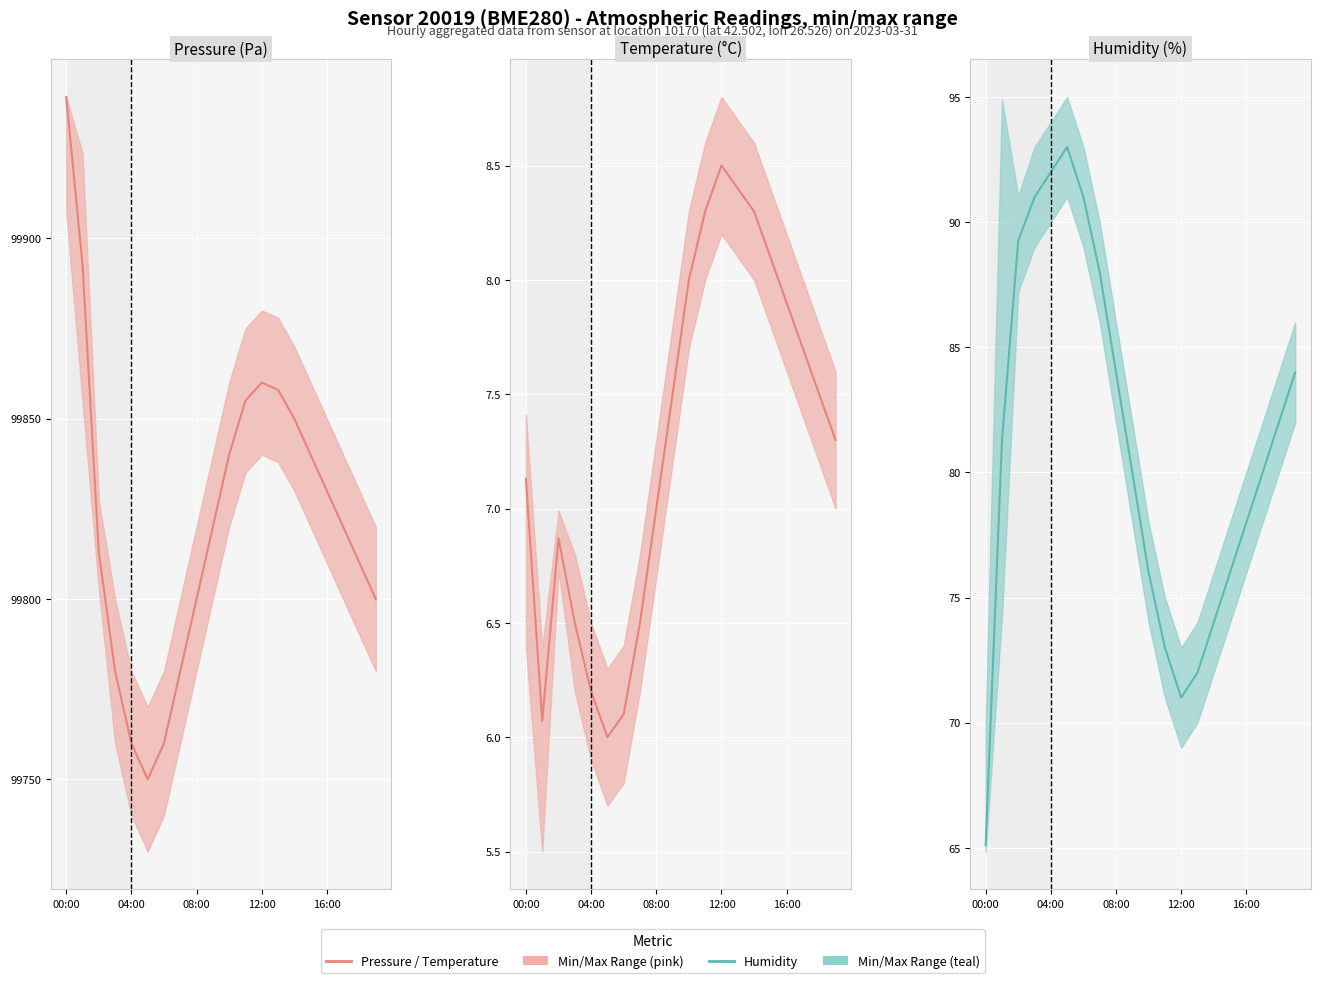

Reading left to right, what are all the values shown in this chart?

Pressure (line): 99939.2	99892.8	99813.1	99780.0	99760.0	99750.0	99760.0	99780.0	99800.0	99820.0	99840.0	99855.0	99860.0	99858.0	99850.0	99840.0	99830.0	99820.0	99810.0	99800.0
Temperature (line): 7.1	6.1	6.9	6.5	6.2	6.0	6.1	6.5	7.0	7.5	8.0	8.3	8.5	8.4	8.3	8.1	7.9	7.7	7.5	7.3
Humidity (line): 65.1	81.3	89.3	91.0	92.0	93.0	91.0	88.0	84.0	80.0	76.0	73.0	71.0	72.0	74.0	76.0	78.0	80.0	82.0	84.0